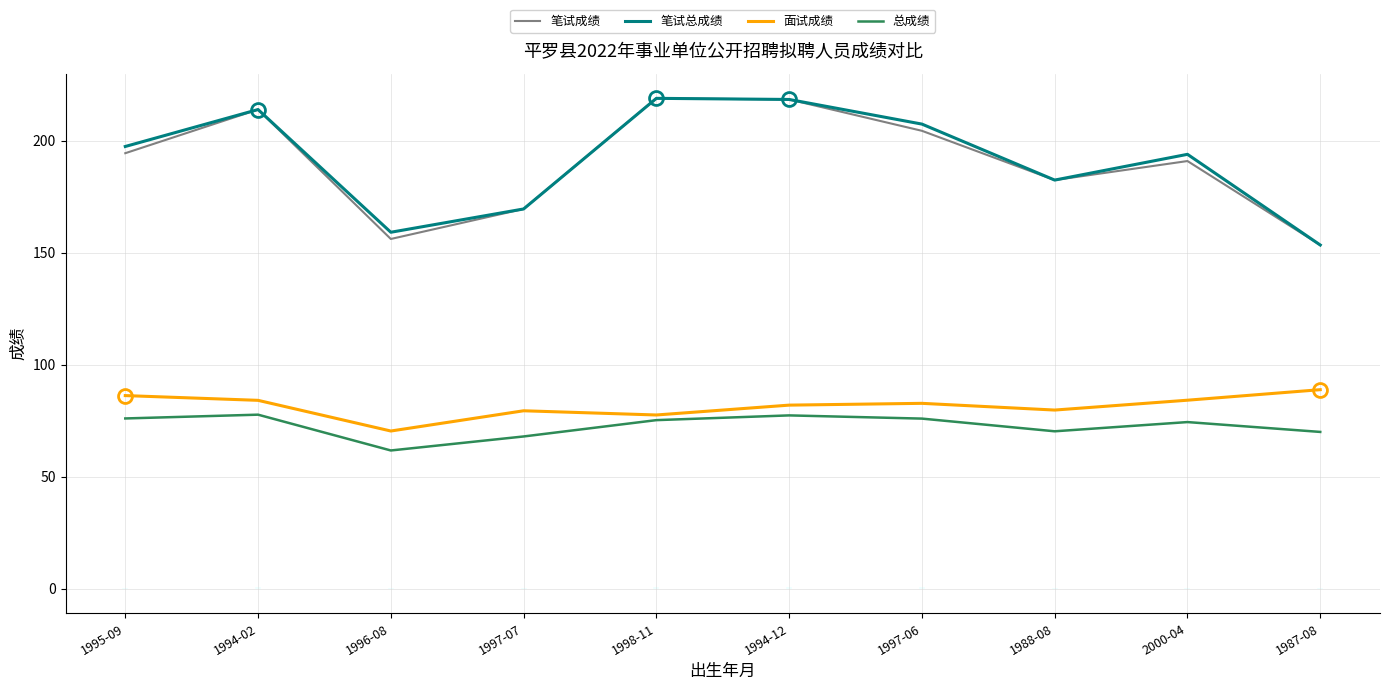

What is the difference between the maximum and minimum values in the 总成绩 series?

16.0